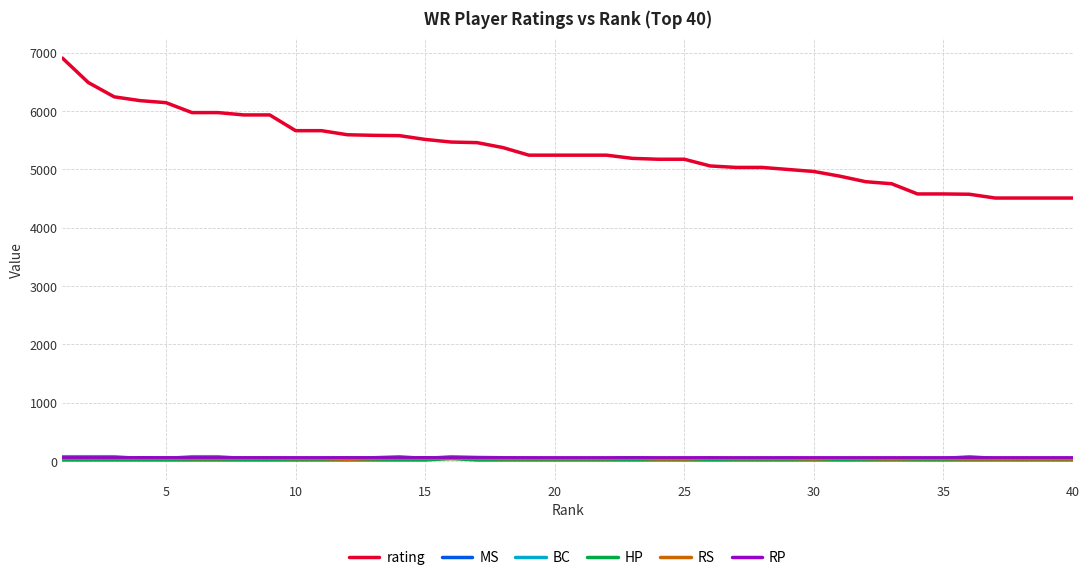

Which series has the largest range (max minus min)?

rating